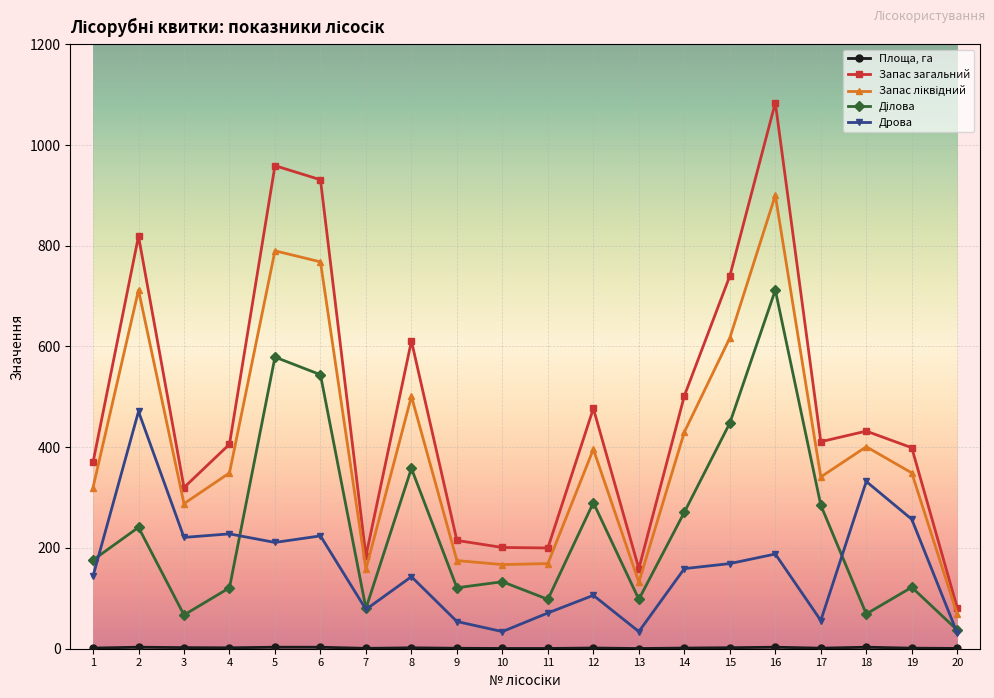

At which category is the sum across all series the highest?

16